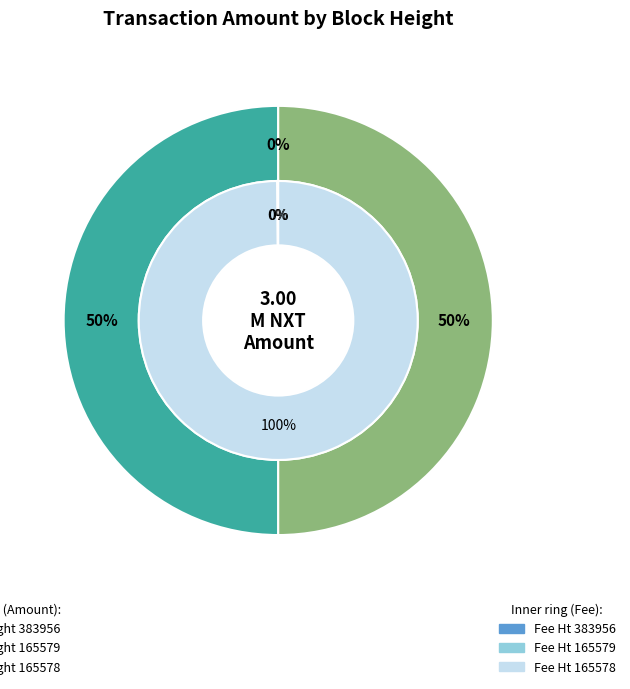

Which category has the smallest portion of the pie?

383956